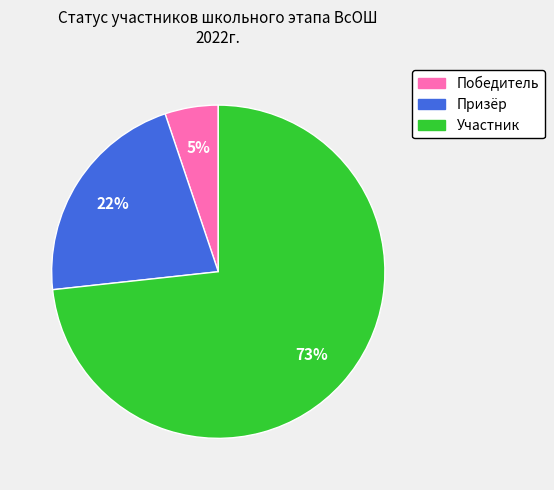

Is it true that Победитель is 5% of the pie?

True